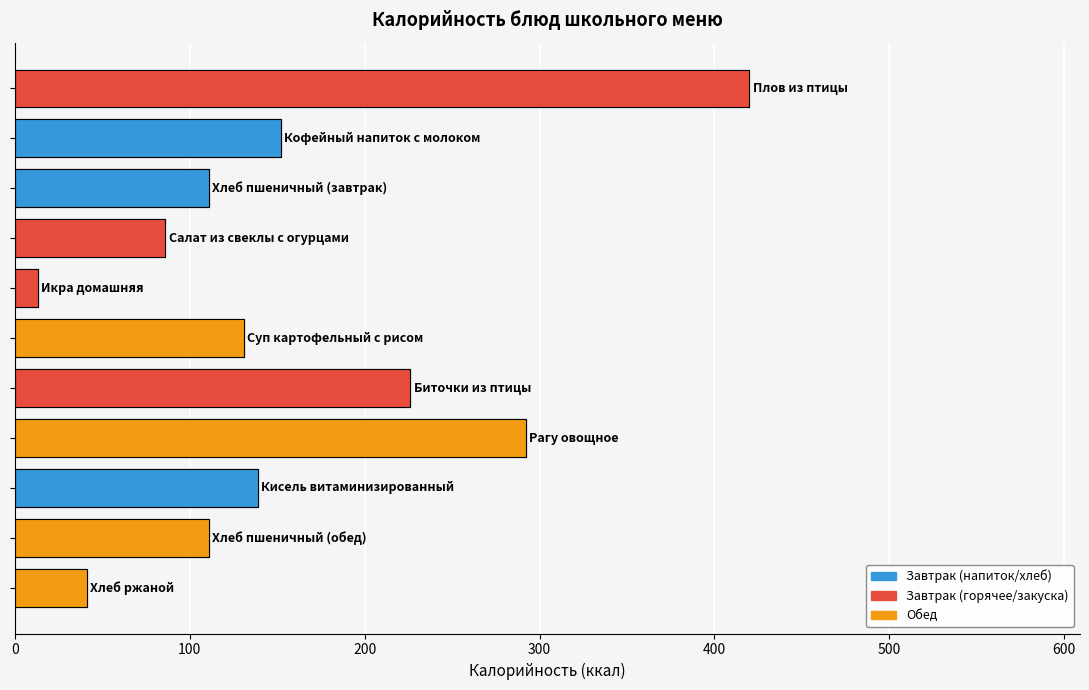

How many data points in Калорийность are above 131?

5